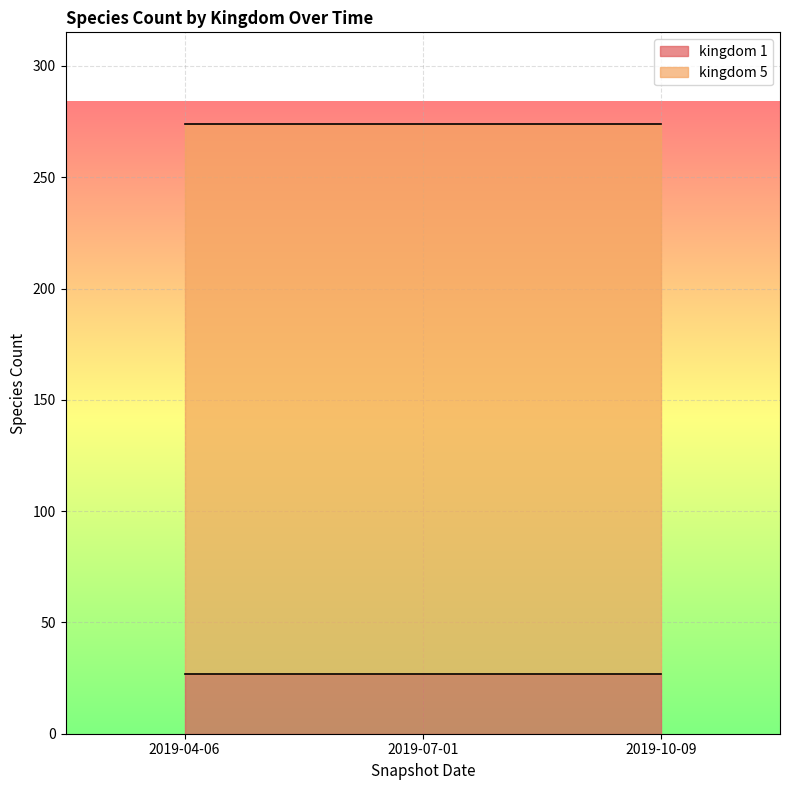

What is the value of the kingdom 5 point at the 3rd from the left?

247